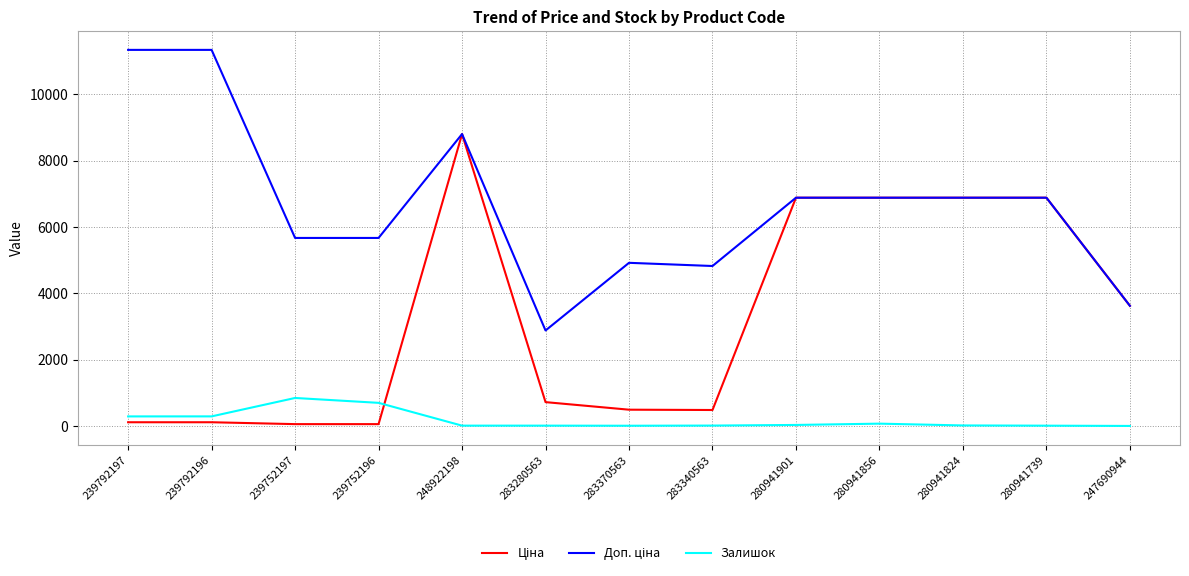

True or false: Залишок has a value of 11.0 at 283280563.

True